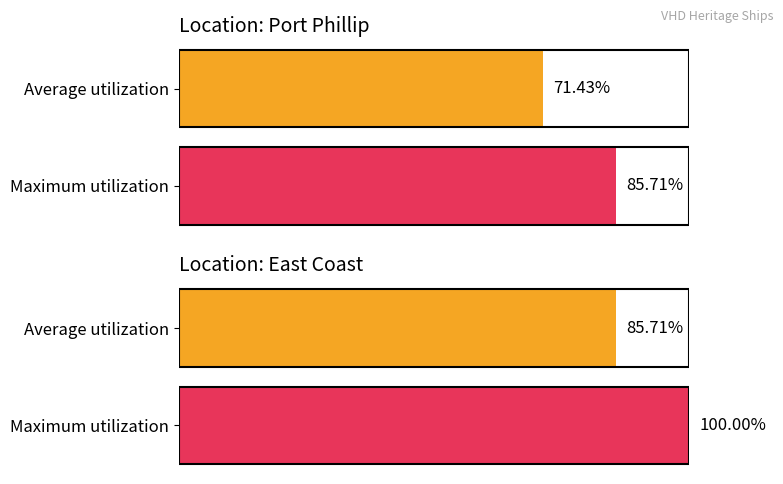

What are all the series names shown in the legend?

Average utilization, Maximum utilization